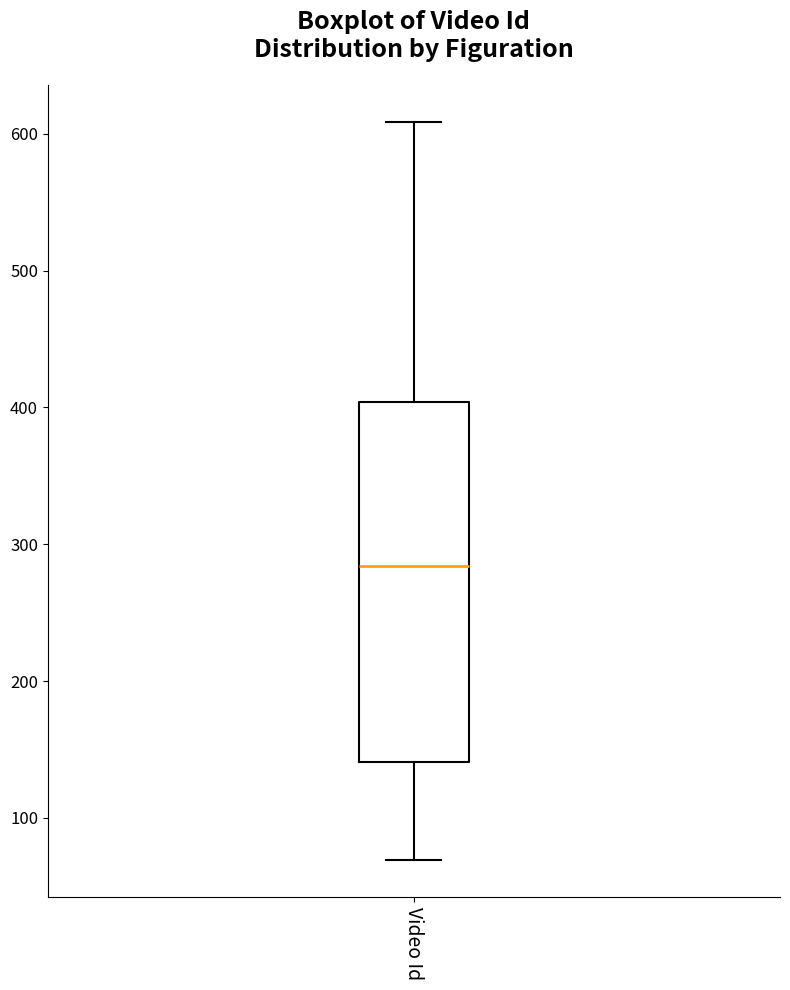

Where does the lower whisker of the box for Video Id end on the y-axis? The values are not printed on the chart, so give them approximately, as read against the axis.

70